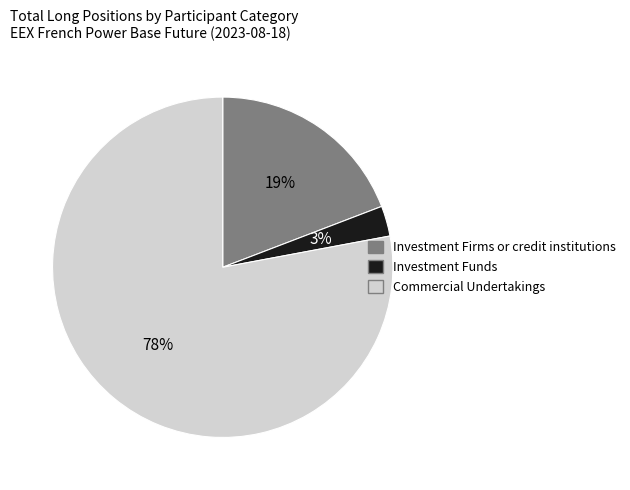

To the nearest percent, what portion does Investment Funds represent?

3%